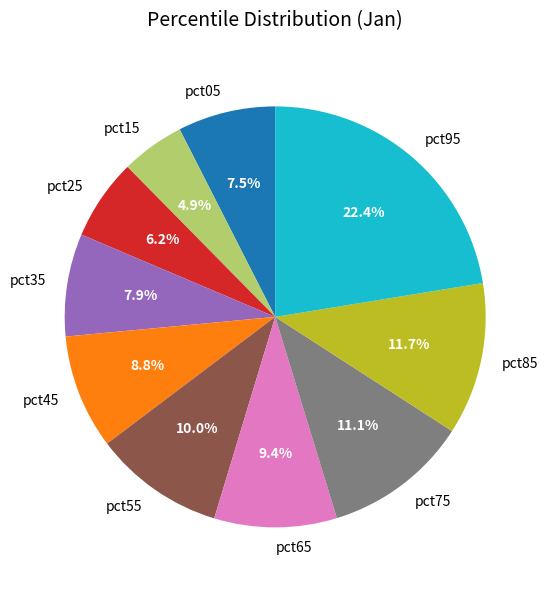

Does pct15 account for over 50% of the chart?

No